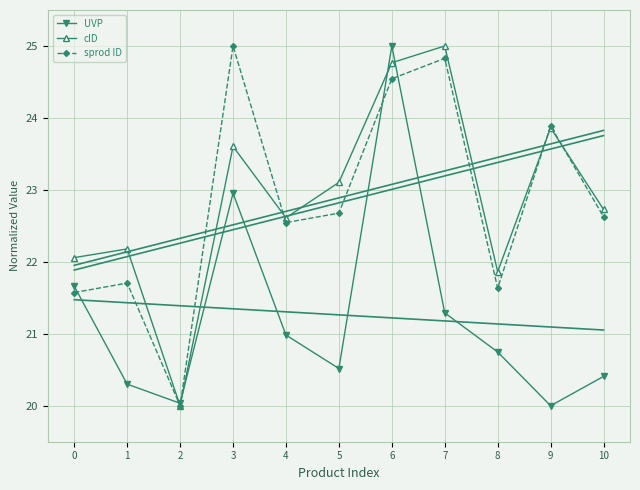

List the series in order of their peak value, lowest first.

UVP, cID, sprod ID